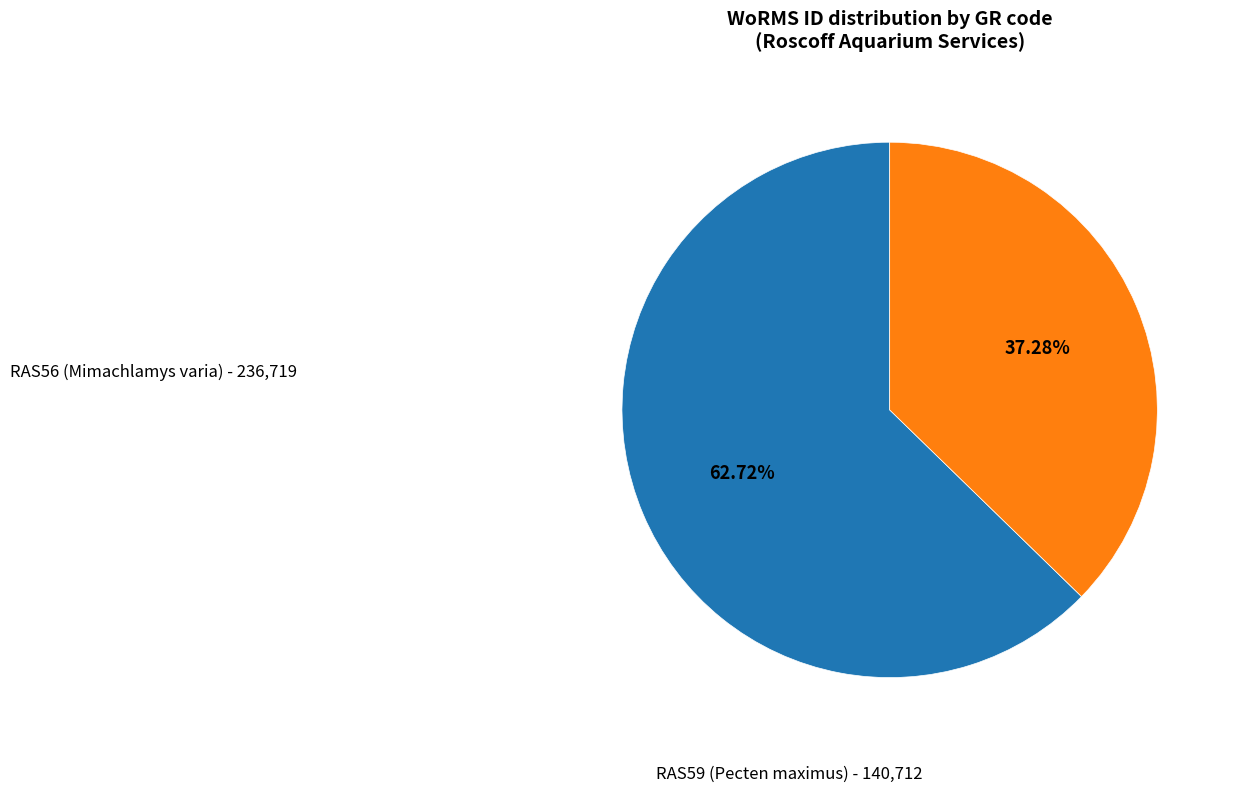

Does any single category account for the majority?

Yes